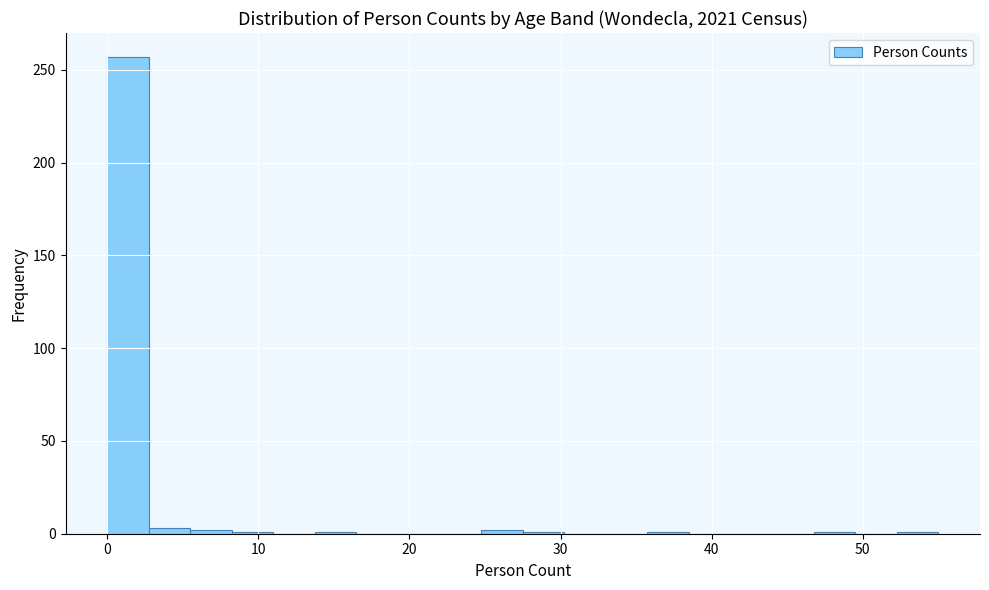

Read against the x-axis, roughly where is the centre of the tallest bar?

1